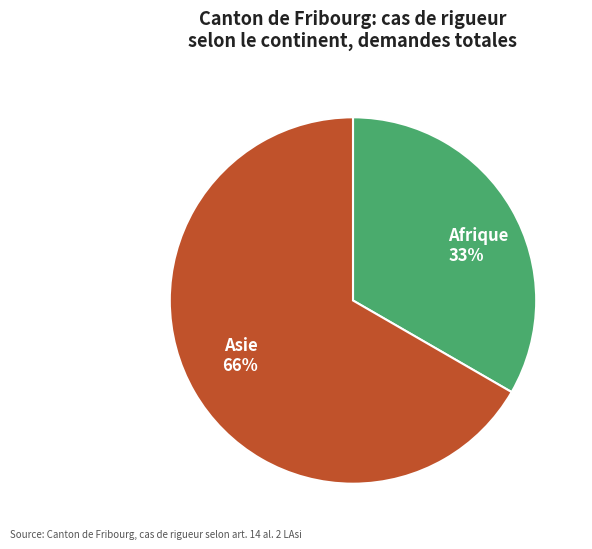

Is it true that Europe is 12% of the pie?

False